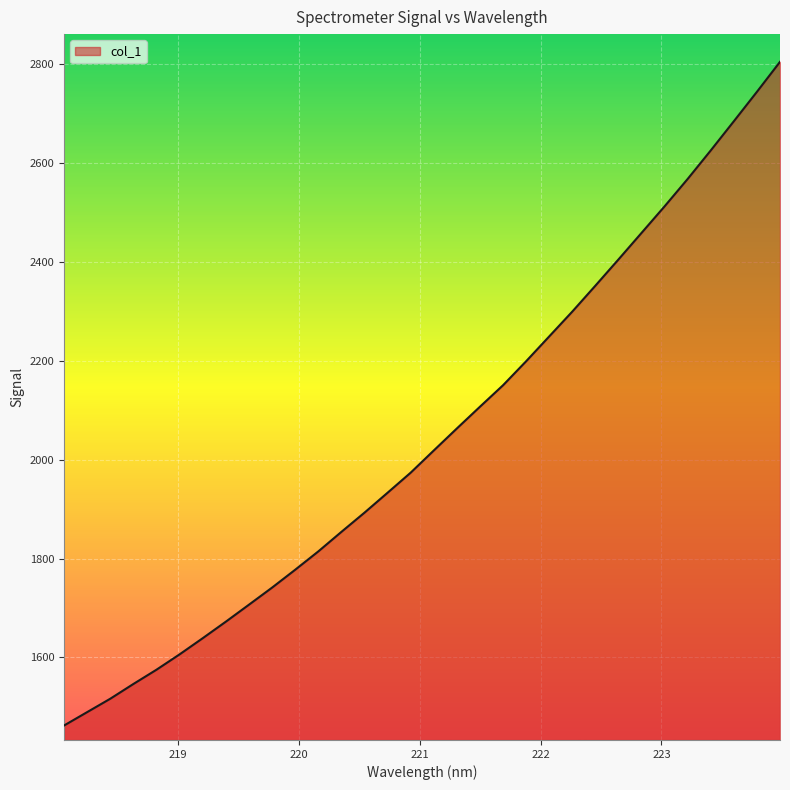

What is the minimum value shown in the chart?

1462.2